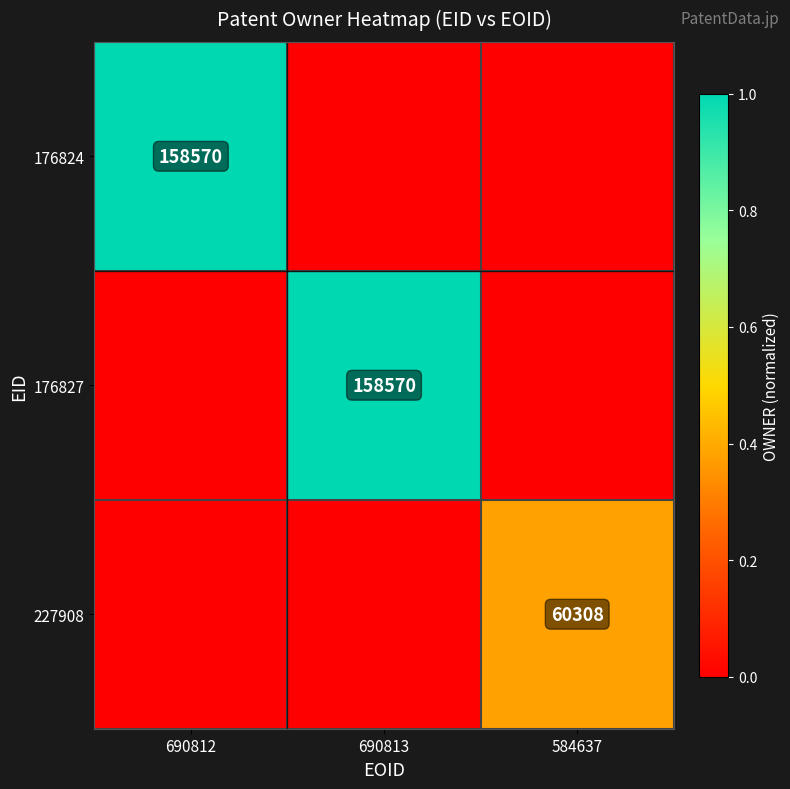

The 227908 series shows 60308 at 584637. True or false?

True